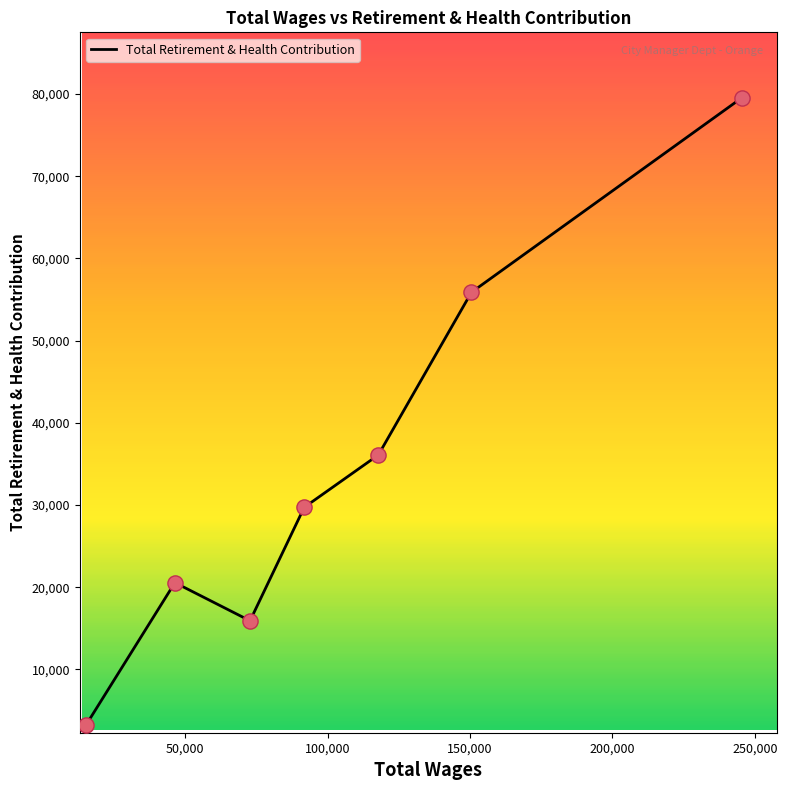

True or false: the data has more than 1 interior local peaks.

False